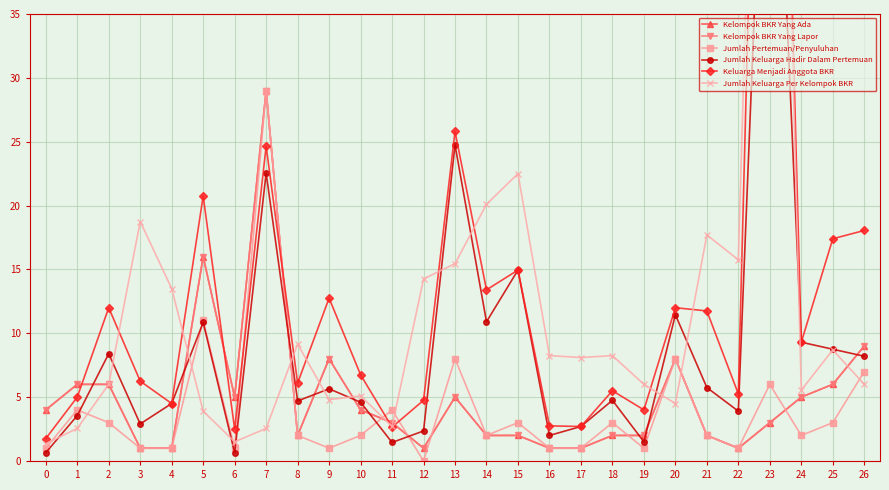

Reading right to left, extract all data points from this chart.

Kelompok BKR Yang Ada: 26=9.0	25=6.0	24=5.0	23=3.0	22=1.0	21=2.0	20=8.0	19=2.0	18=2.0	17=1.0	16=1.0	15=2.0	14=2.0	13=5.0	12=1.0	11=3.0	10=4.0	9=8.0	8=2.0	7=29.0	6=5.0	5=16.0	4=1.0	3=1.0	2=6.0	1=6.0	0=4.0
Kelompok BKR Yang Lapor: 26=9.0	25=6.0	24=5.0	23=3.0	22=1.0	21=2.0	20=8.0	19=2.0	18=2.0	17=1.0	16=1.0	15=2.0	14=2.0	13=5.0	12=1.0	11=3.0	10=4.0	9=8.0	8=2.0	7=29.0	6=5.0	5=16.0	4=1.0	3=1.0	2=6.0	1=6.0	0=4.0
Jumlah Pertemuan/Penyuluhan: 26=7.0	25=3.0	24=2.0	23=6.0	22=1.0	21=2.0	20=8.0	19=1.0	18=3.0	17=1.0	16=1.0	15=3.0	14=2.0	13=8.0	12=0.0	11=4.0	10=2.0	9=1.0	8=2.0	7=29.0	6=1.0	5=11.0	4=1.0	3=1.0	2=3.0	1=4.0	0=1.0
Jumlah Keluarga Hadir Dalam Pertemuan: 26=8.2	25=8.8	24=9.3	23=65.3	22=3.9	21=5.8	20=11.5	19=1.5	18=4.8	17=2.7	16=2.0	15=15.0	14=10.9	13=24.8	12=2.4	11=1.5	10=4.6	9=5.7	8=4.7	7=22.6	6=0.7	5=10.9	4=4.5	3=2.9	2=8.4	1=3.6	0=0.7
Keluarga Menjadi Anggota BKR: 26=18.1	25=17.4	24=9.3	23=100.2	22=5.2	21=11.8	20=12.0	19=4.0	18=5.5	17=2.7	16=2.8	15=15.0	14=13.4	13=25.8	12=4.8	11=2.7	10=6.8	9=12.8	8=6.1	7=24.7	6=2.5	5=20.8	4=4.5	3=6.2	2=12.0	1=5.0	0=1.8
Jumlah Keluarga Per Kelompok BKR: 26=6.0	25=8.7	24=5.5	23=100.2	22=15.8	21=17.7	20=4.5	19=6.0	18=8.2	17=8.1	16=8.2	15=22.5	14=20.1	13=15.4	12=14.2	11=2.7	10=5.1	9=4.8	8=9.2	7=2.5	6=1.5	5=3.9	4=13.5	3=18.8	2=6.0	1=2.5	0=1.3